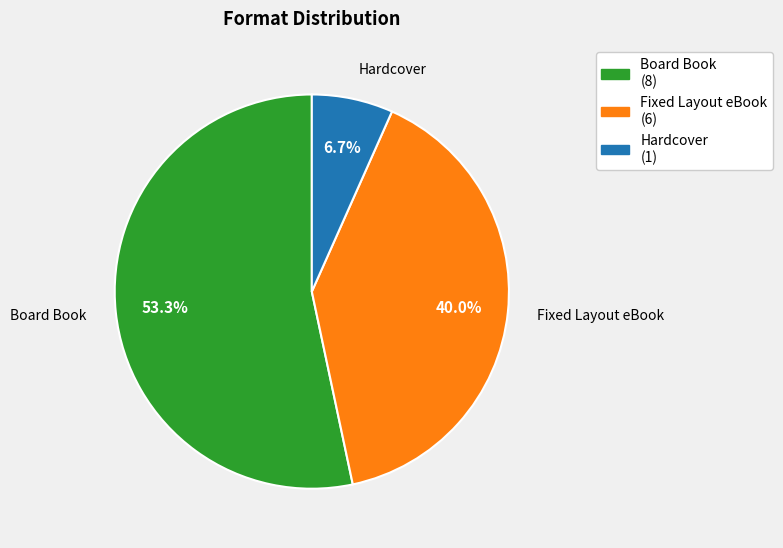

What is the largest slice in the pie chart?

Board Book